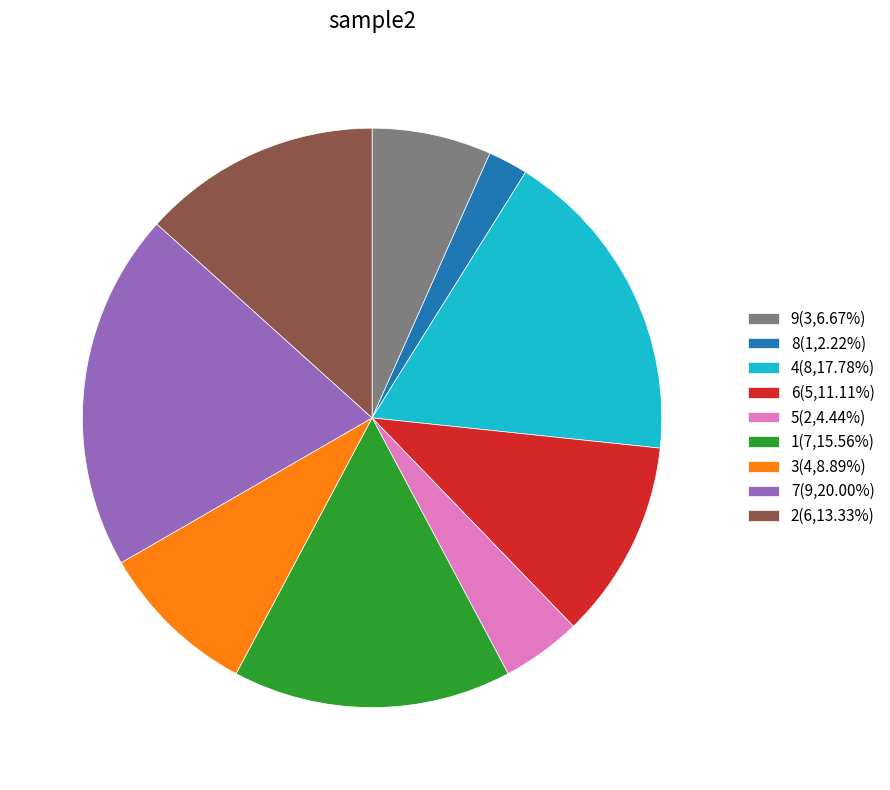

Combined, do 9(3,6.67%) and 8(1,2.22%) account for over 50%?

No